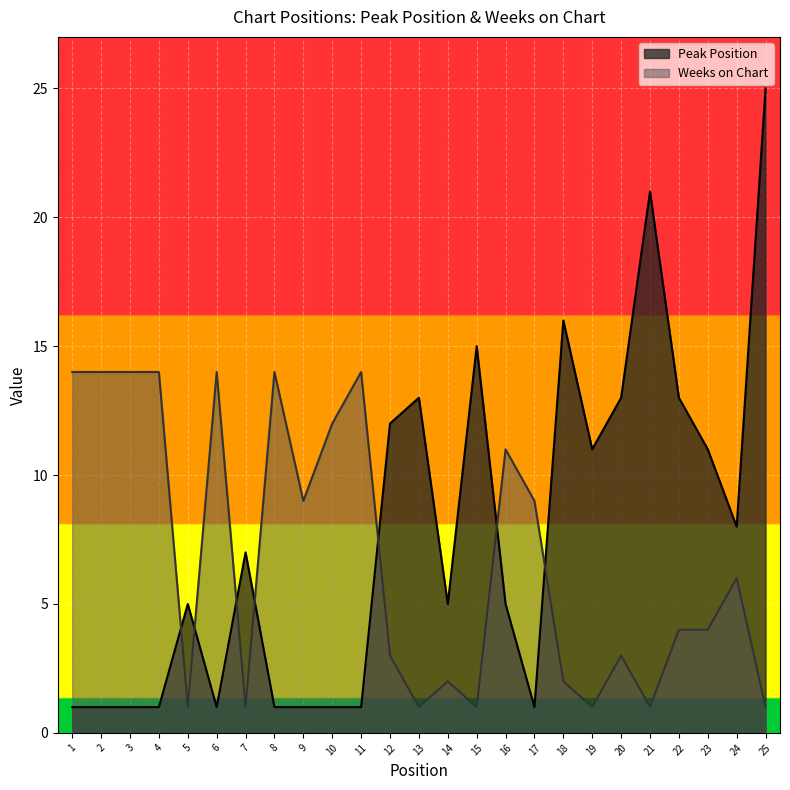

Reading left to right, transcribe all the data shown in this chart.

Peak Position: 1	1	1	1	5	1	7	1	1	1	1	12	13	5	15	5	1	16	11	13	21	13	11	8	25
Weeks on Chart: 14	14	14	14	1	14	1	14	9	12	14	3	1	2	1	11	9	2	1	3	1	4	4	6	1